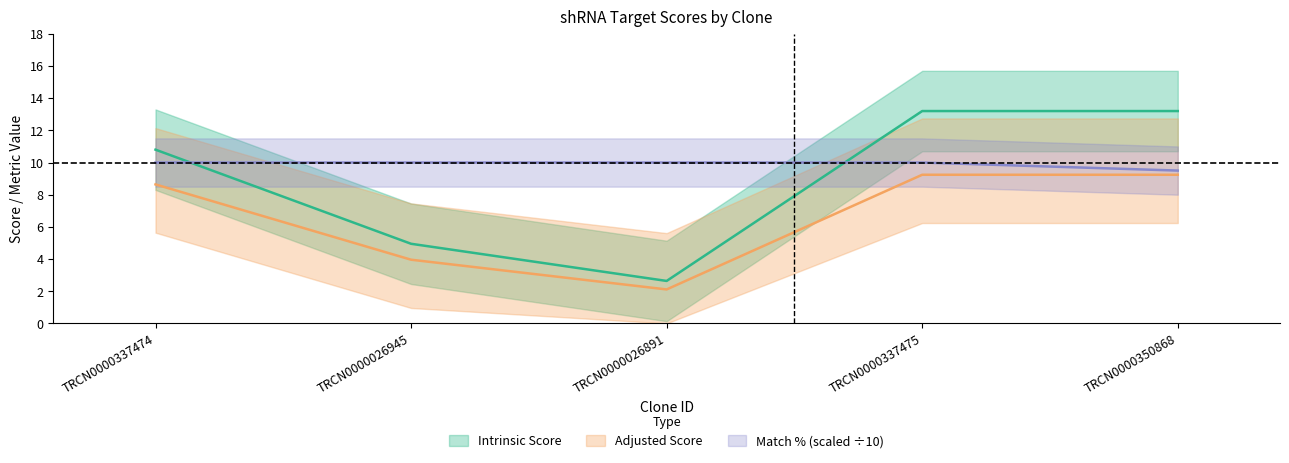

Rank the series at TRCN0000026891 from highest to lowest value.

Match %, Intrinsic Score, Adjusted Score